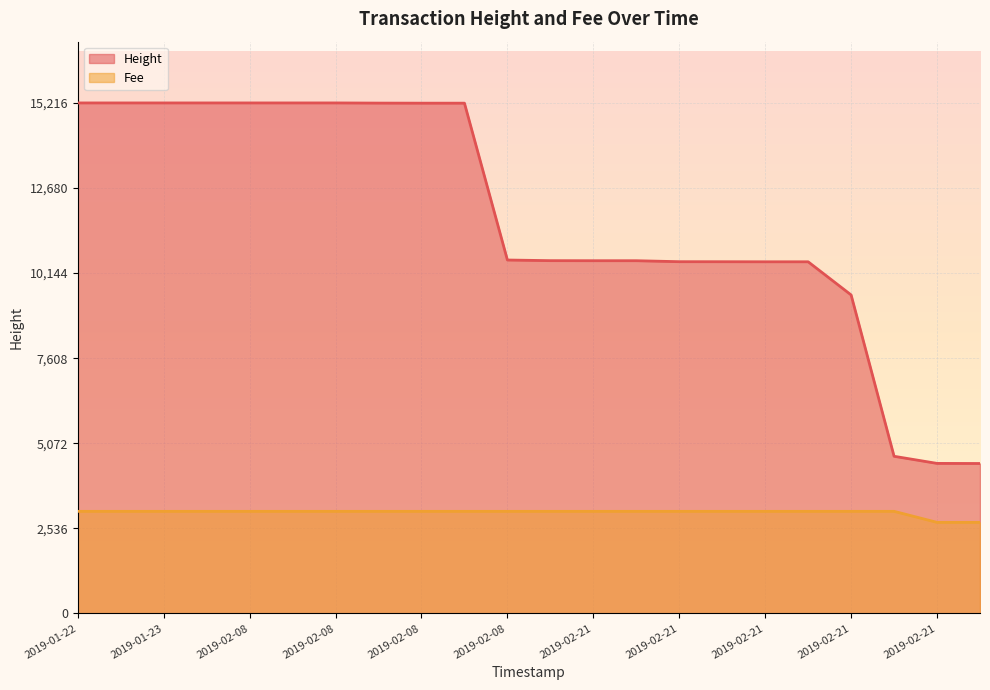

How many lines are shown in the chart?

2